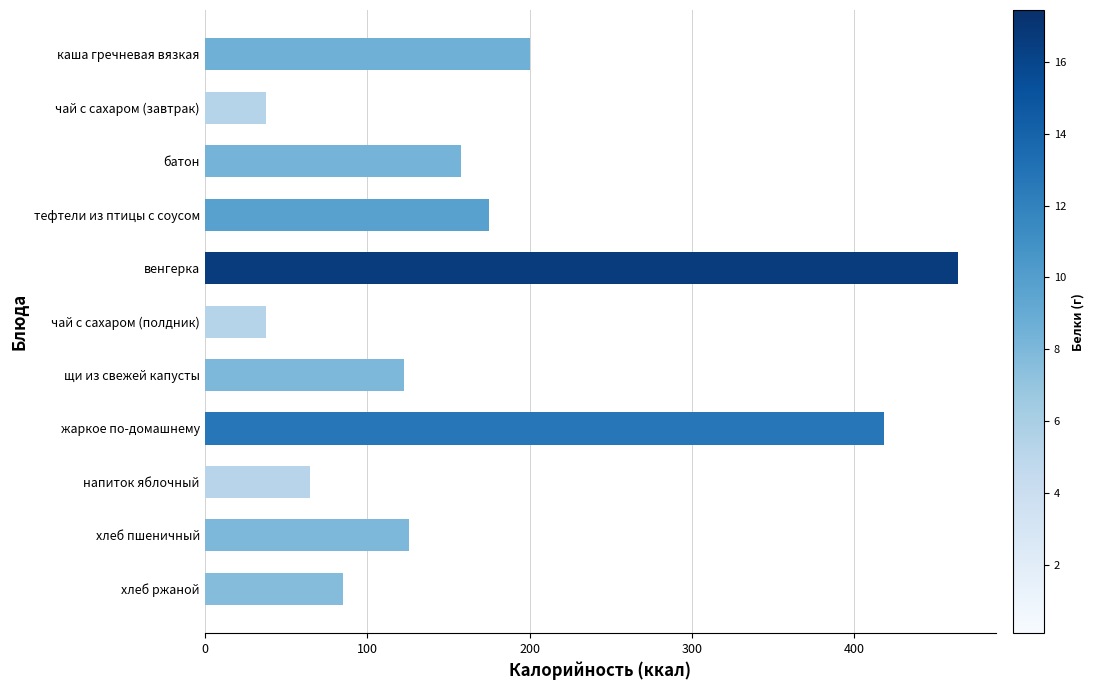

What is the smallest value displayed?

38